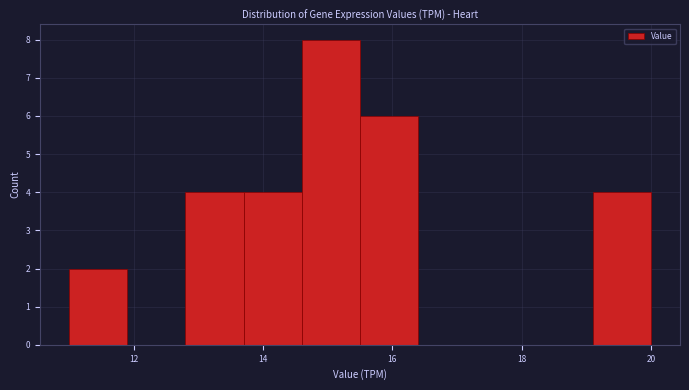

How tall is the bar that spans 15.5 to 16.4 on the x-axis? Neither the bar edges nor the heights are printed on the chart, so give them approximately, as read against the axes.

6